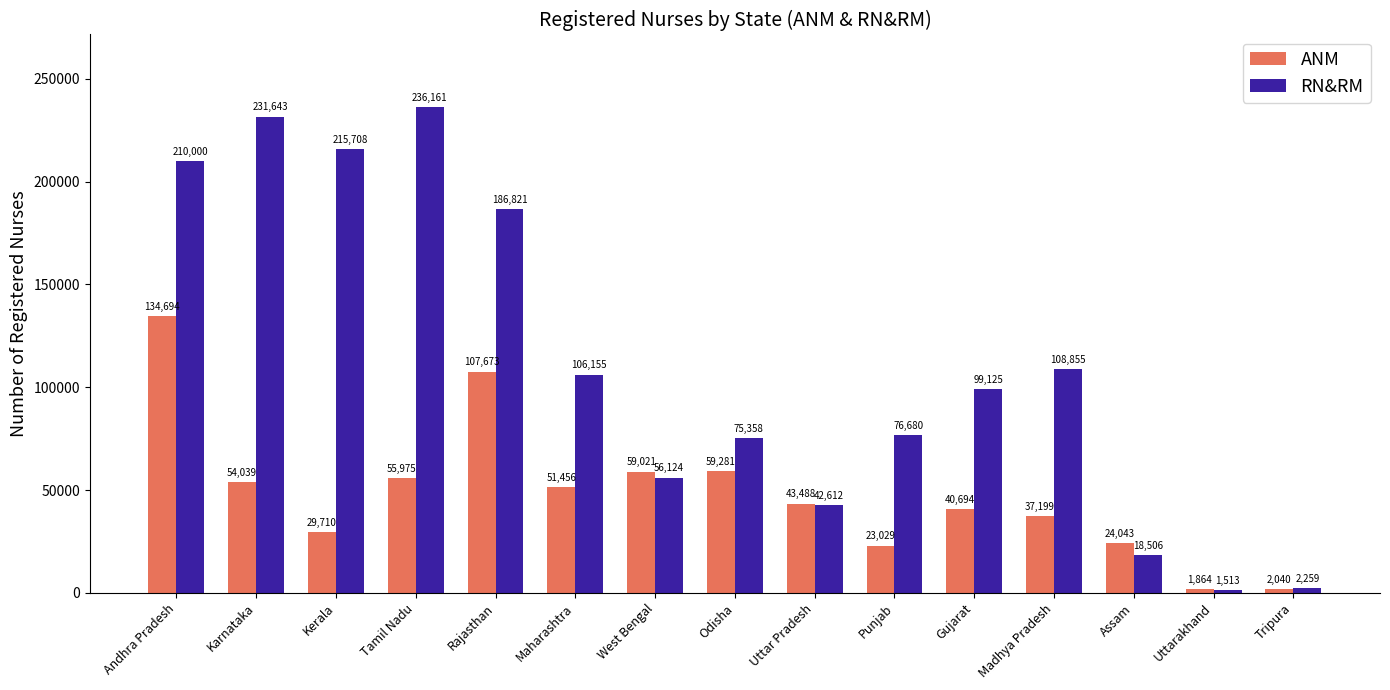

What is the average value of the ANM series?

48280